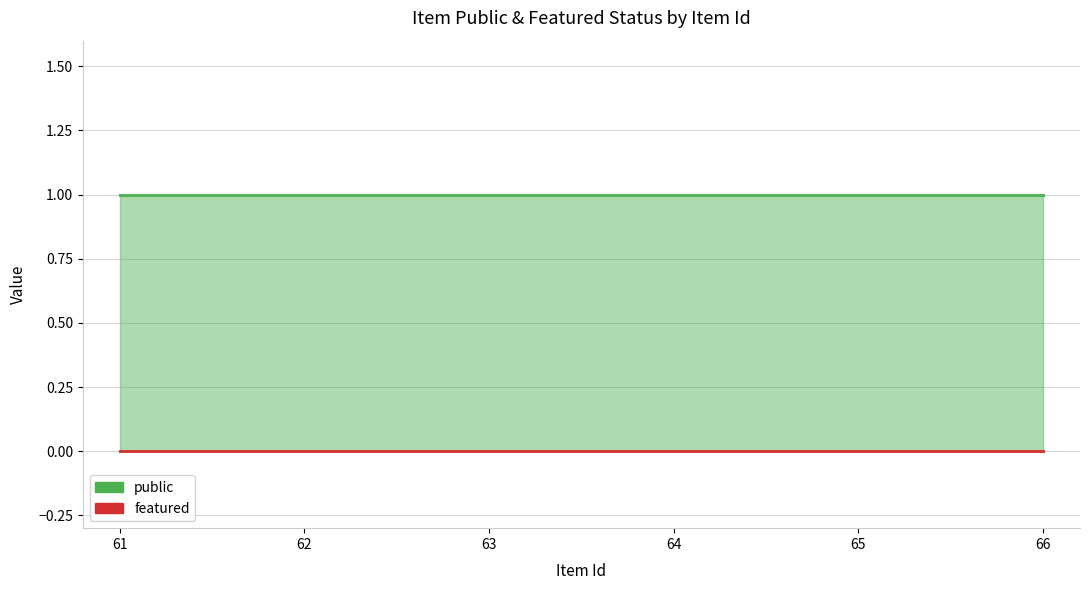

Reading right to left, list all the values displayed in this chart.

public: 66=1	65=1	64=1	63=1	62=1	61=1
featured: 66=0	65=0	64=0	63=0	62=0	61=0